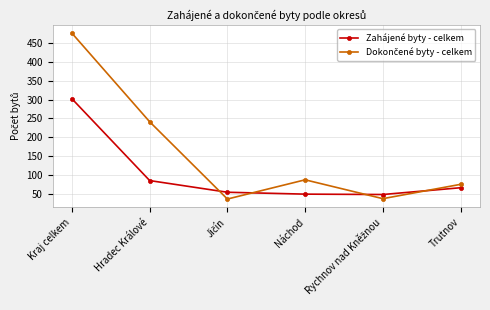

True or false: Zahájené byty - celkem has more than 1 interior local peaks.

False